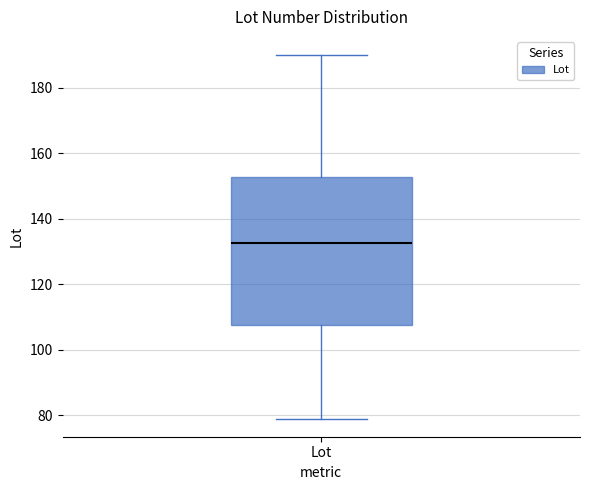

Where is the upper edge of the box for Lot on the y-axis? The values are not printed on the chart, so give them approximately, as read against the axis.

152